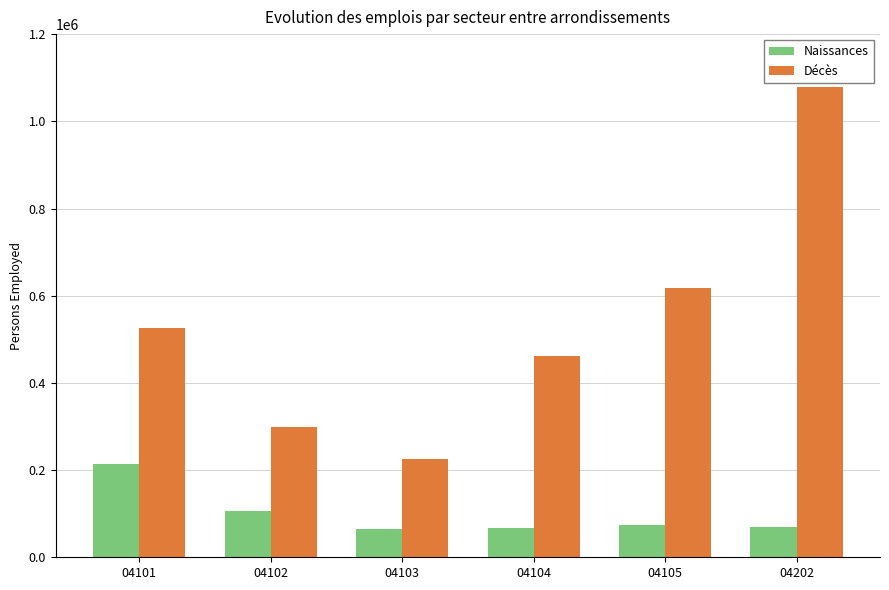

Read the Décès value at 04103, to the nearest 50.

226250